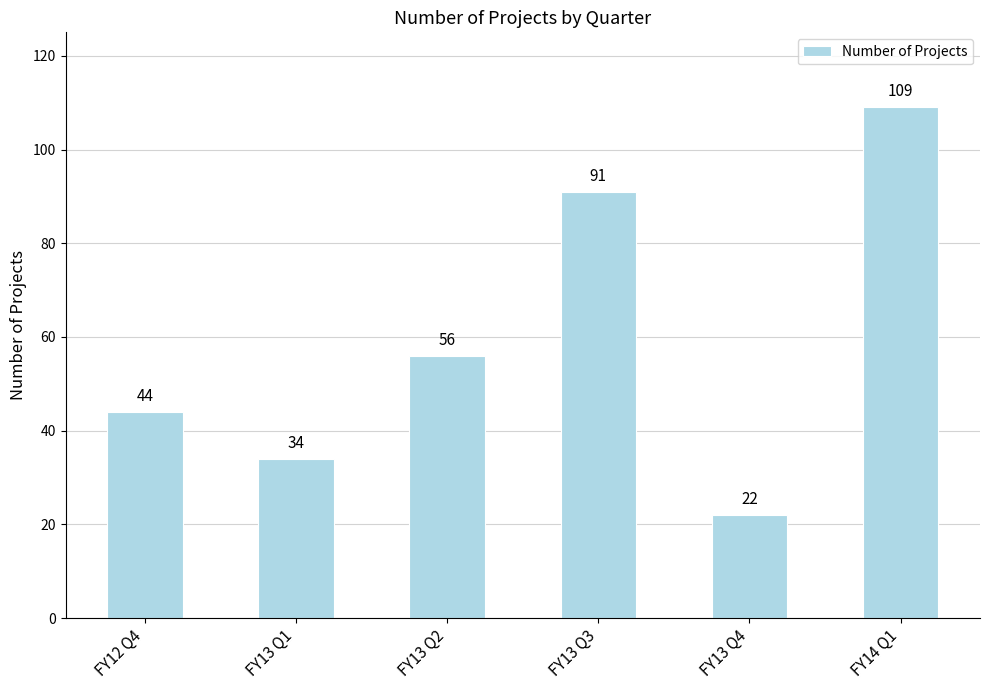

What is the sum of all values?

356